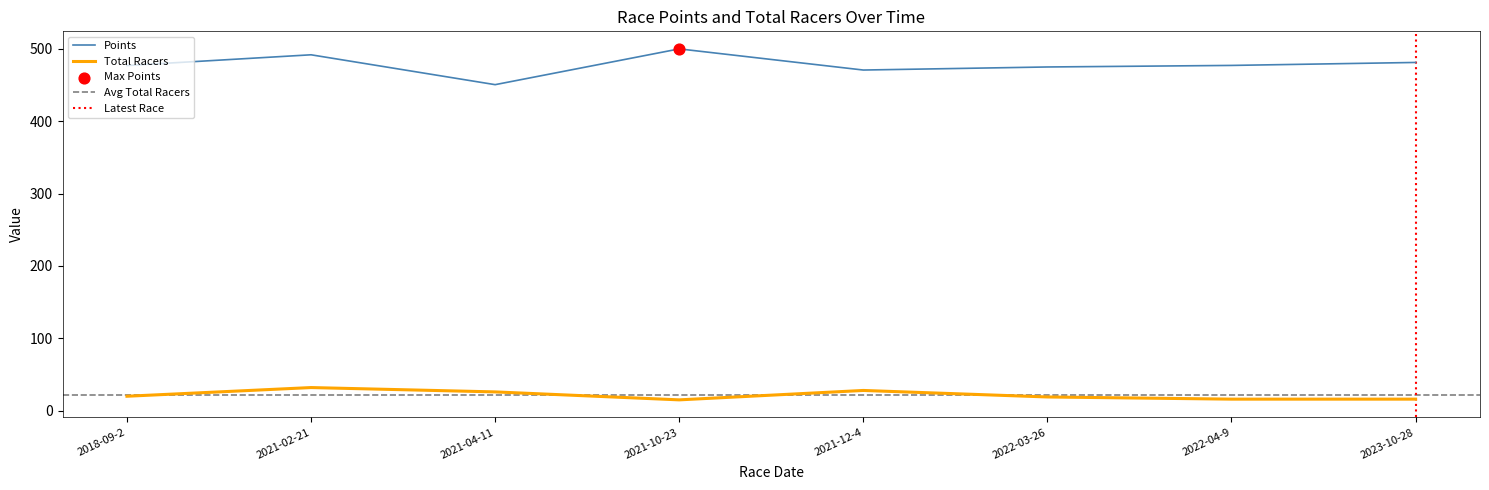

True or false: Points and Total Racers cross at least once.

False